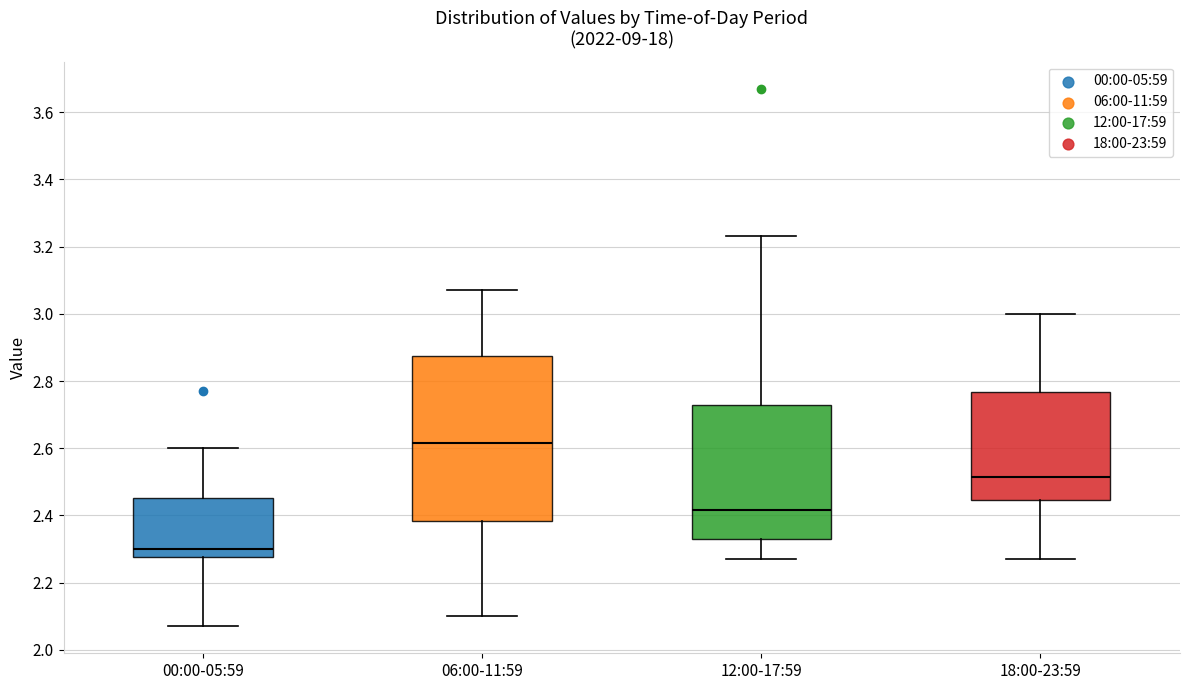

Reading left to right, read every box against the y-axis: the position of its median line, the range the box covers, and the ends of its whiskers. The values are not printed on the chart, so give them approximately, as read against the axis.

00:00-05:59: median 2.30, box 2.28 to 2.46, whiskers 2.08 to 2.60
06:00-11:59: median 2.62, box 2.38 to 2.88, whiskers 2.10 to 3.08
12:00-17:59: median 2.42, box 2.34 to 2.72, whiskers 2.28 to 3.24
18:00-23:59: median 2.52, box 2.44 to 2.76, whiskers 2.28 to 3.00